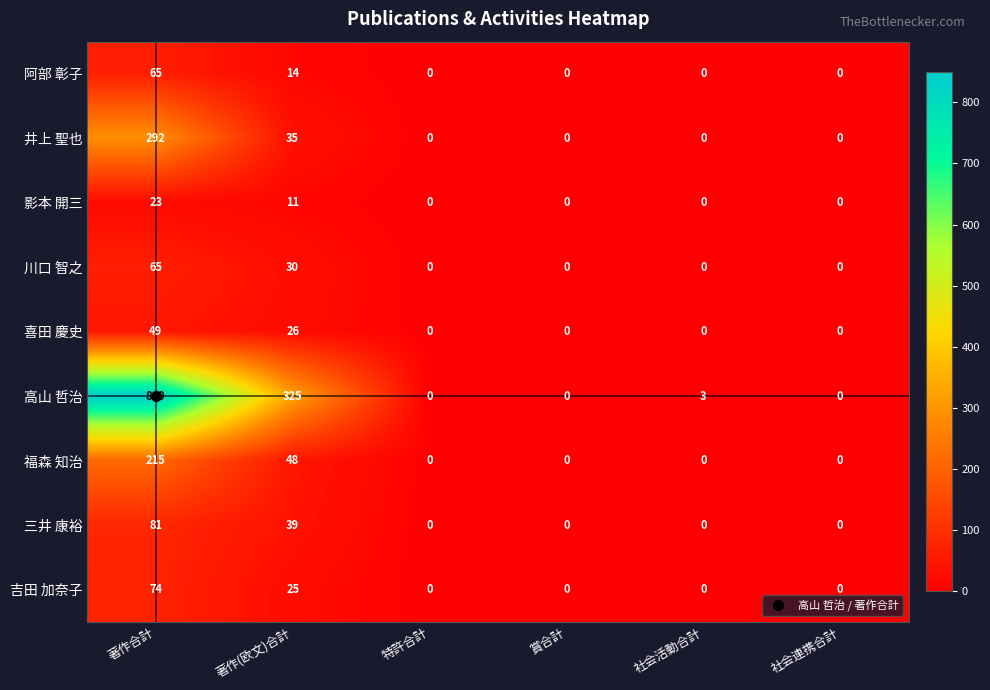

Which series has the widest spread of values?

高山 哲治